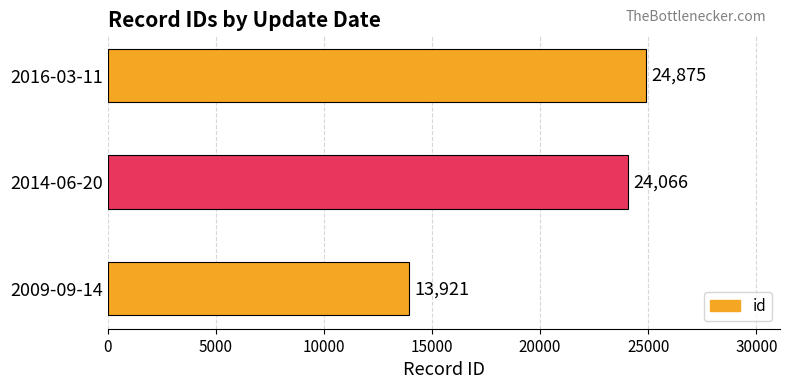

Which has a higher value, 2009-09-14 or 2014-06-20?

2014-06-20